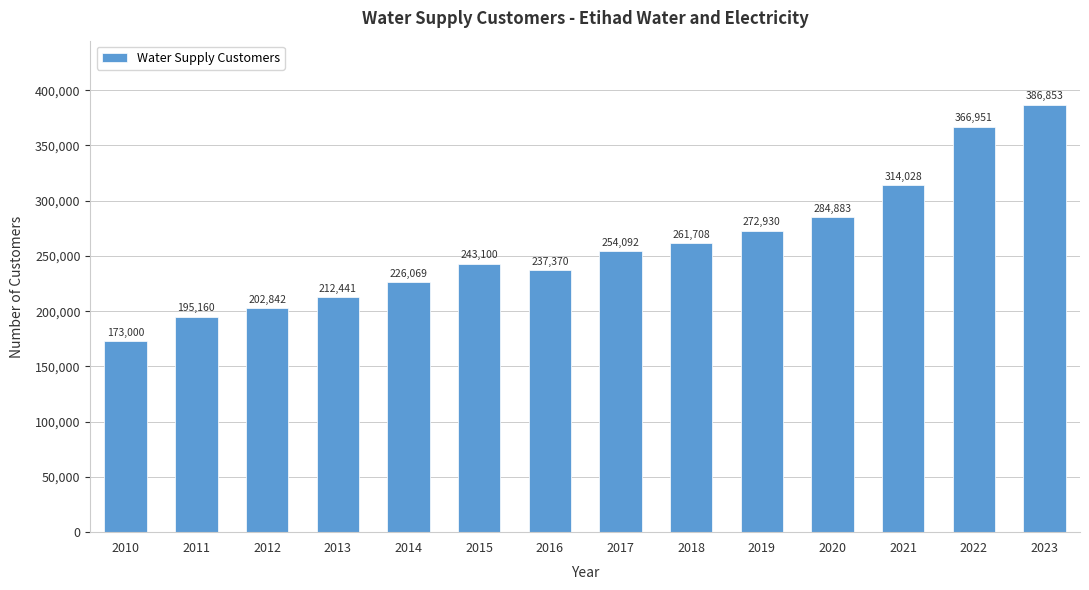

The chart shows a value of 254092 at 2017. True or false?

True